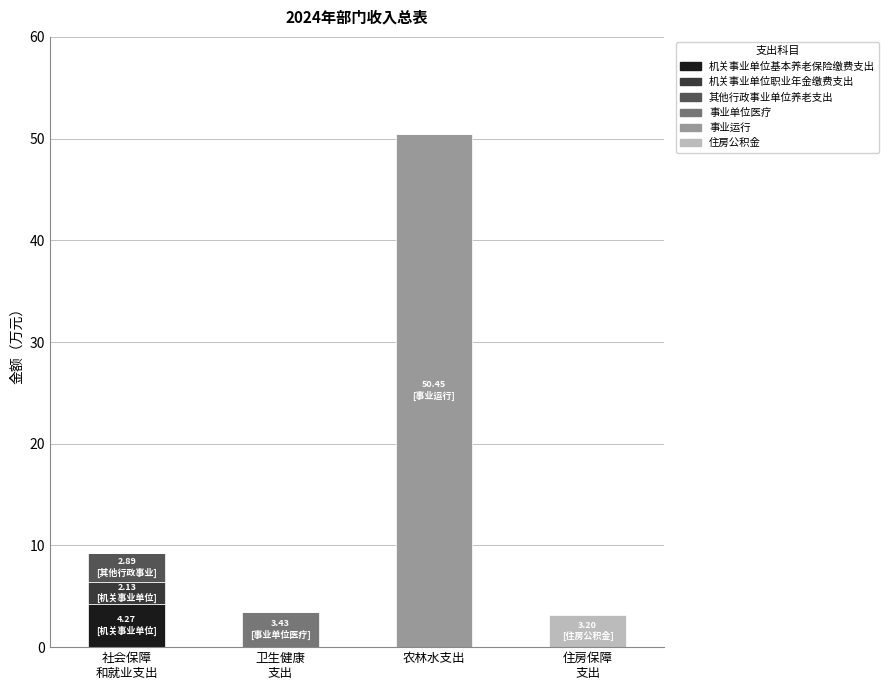

At which category is the sum across all series the highest?

农林水支出